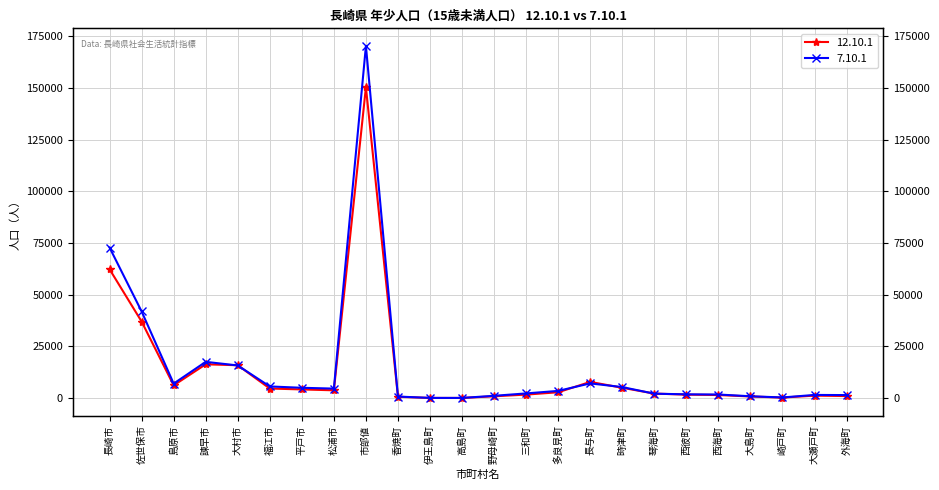

Does the chart have visible grid lines?

Yes